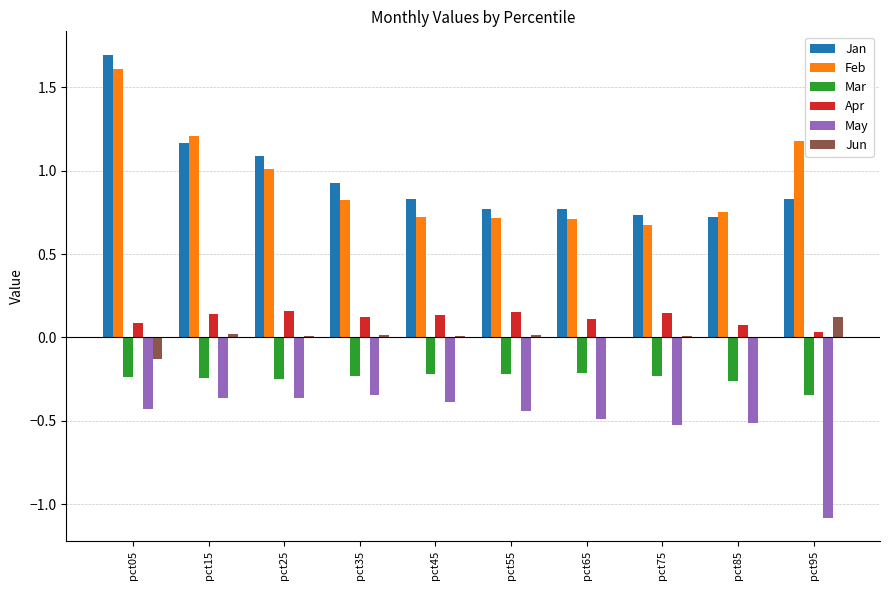

The value of Mar at pct55 is -0.1. True or false?

False